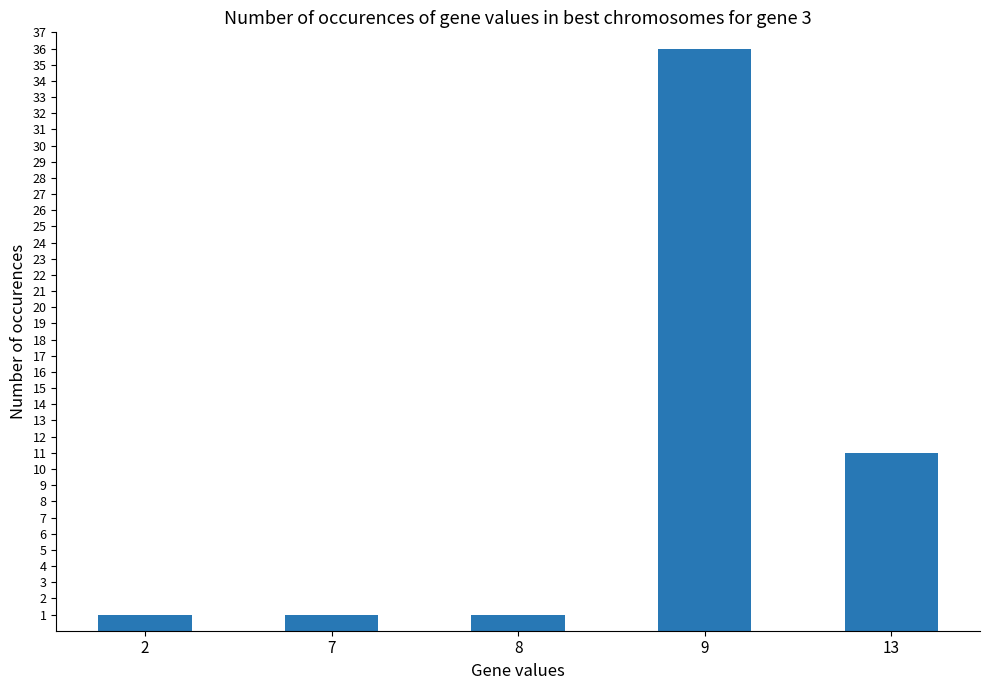

Which label corresponds to the largest value in the chart?

9